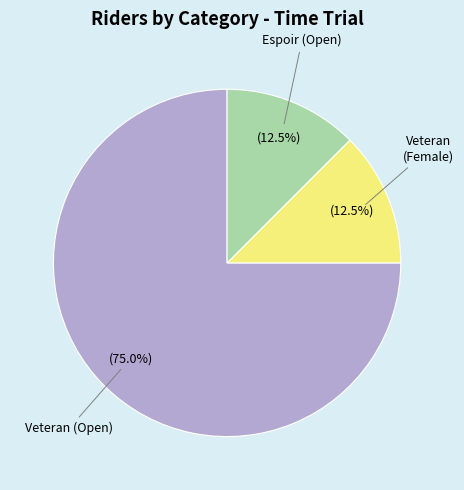

Is there any slice that represents more than half of the pie?

Yes